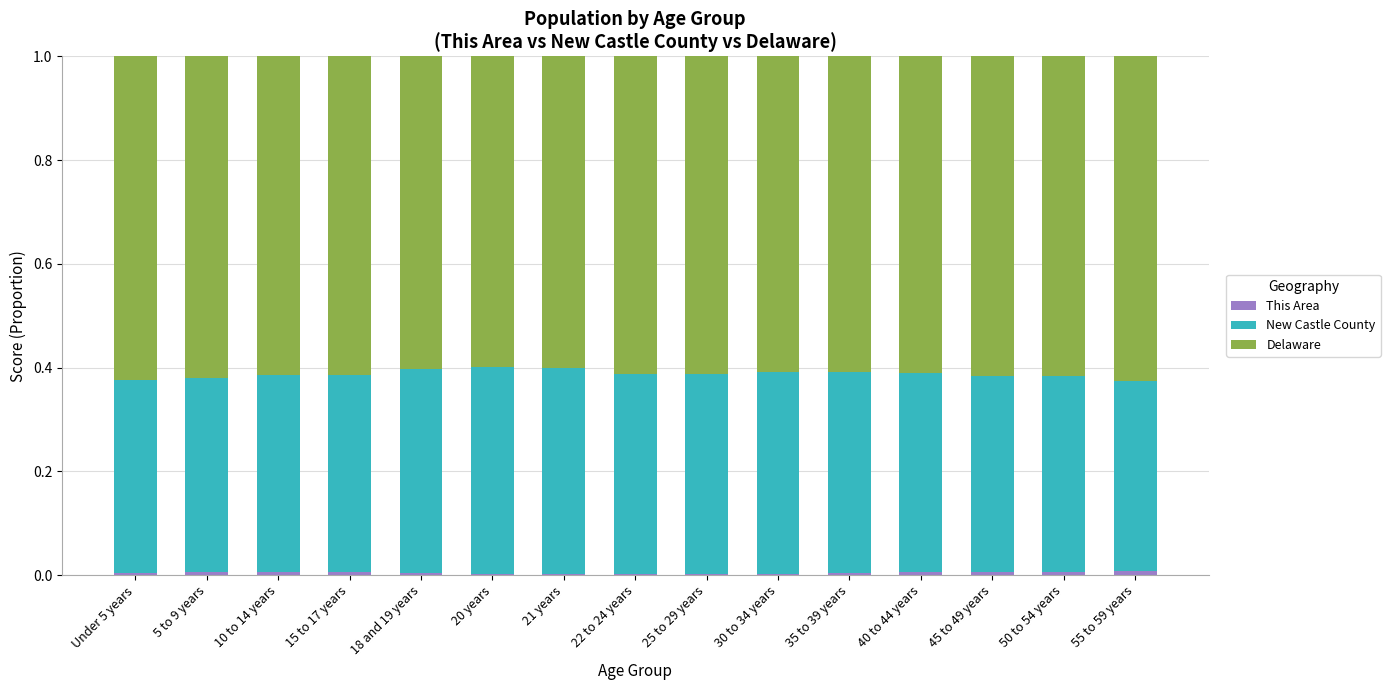

Does the chart contain stacked bars?

Yes